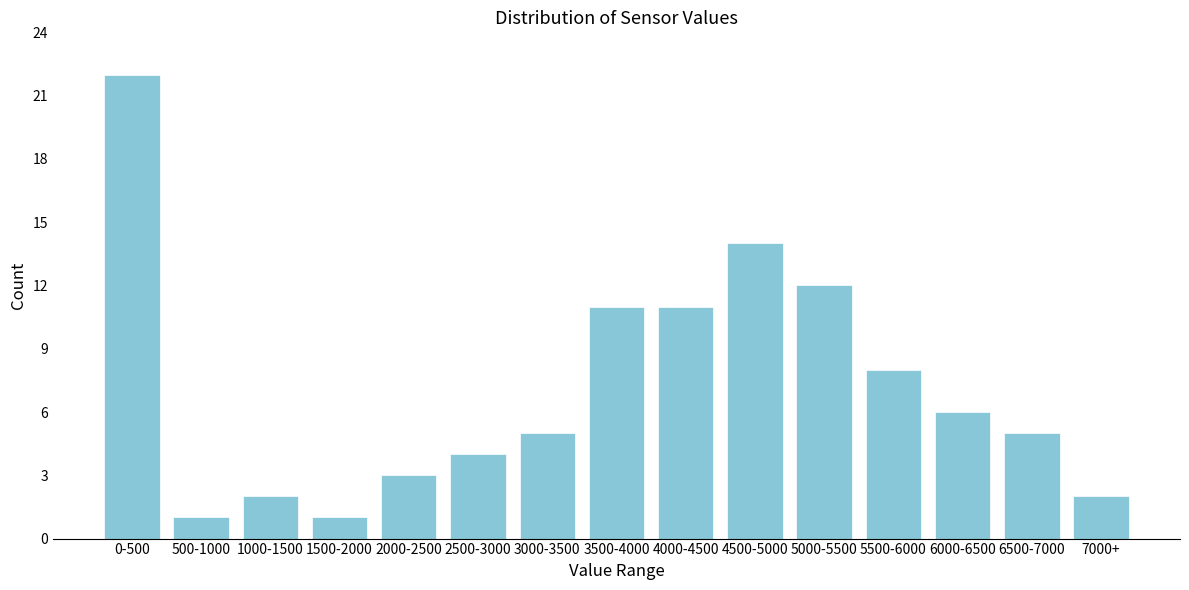

Reading left to right, list all the values displayed in this chart.

22	1	2	1	3	4	5	11	11	14	12	8	6	5	2